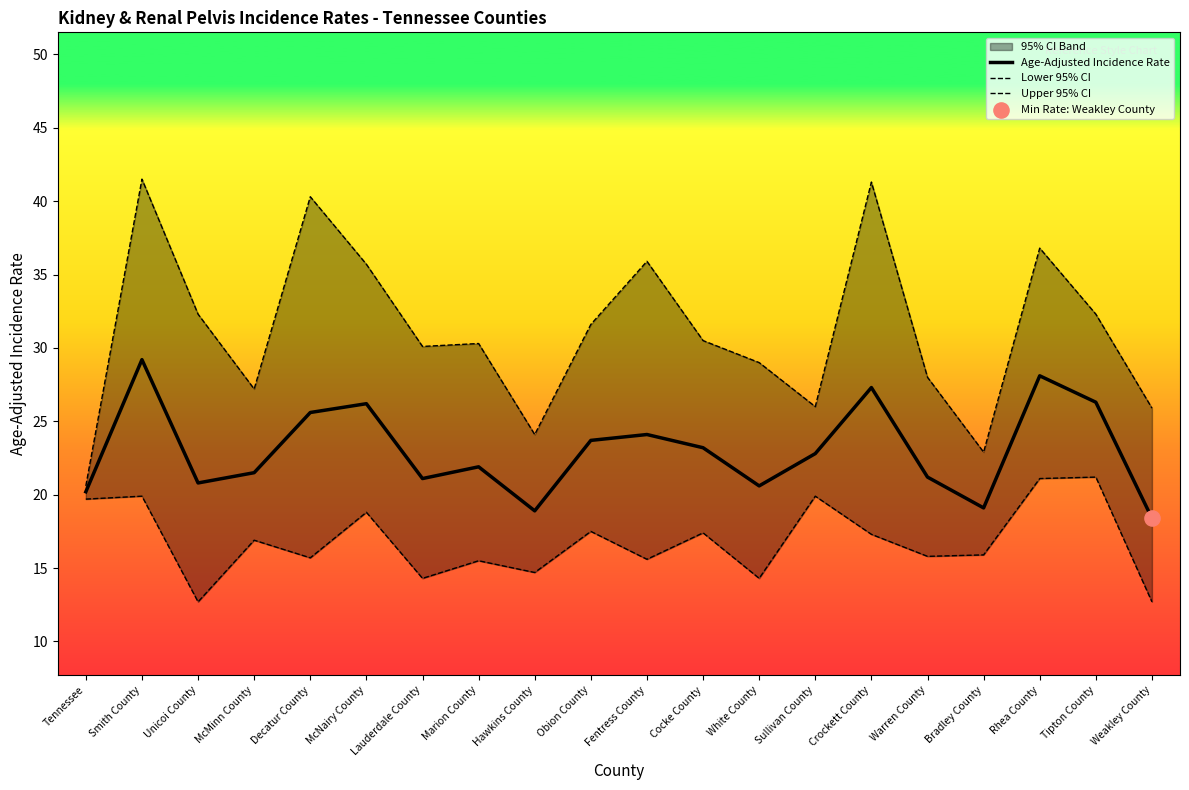

Which series contains the highest Y value?

Upper 95% CI